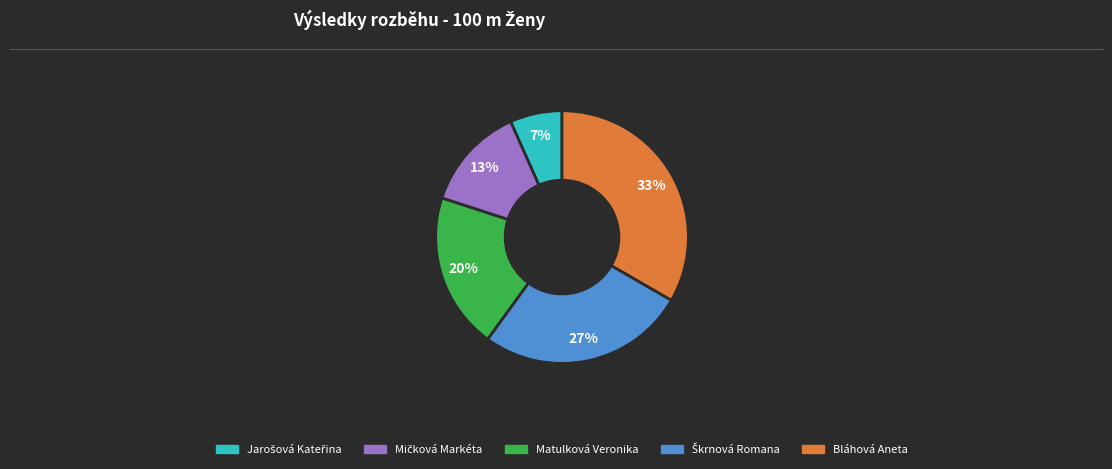

Is there any slice that represents more than half of the pie?

No